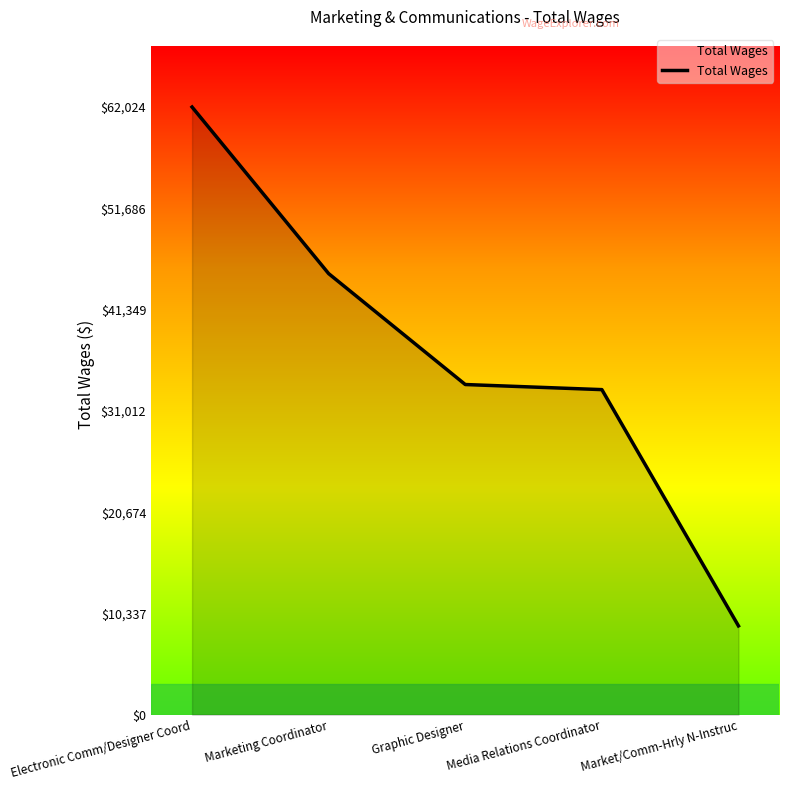

What is the sum of all values?

182989